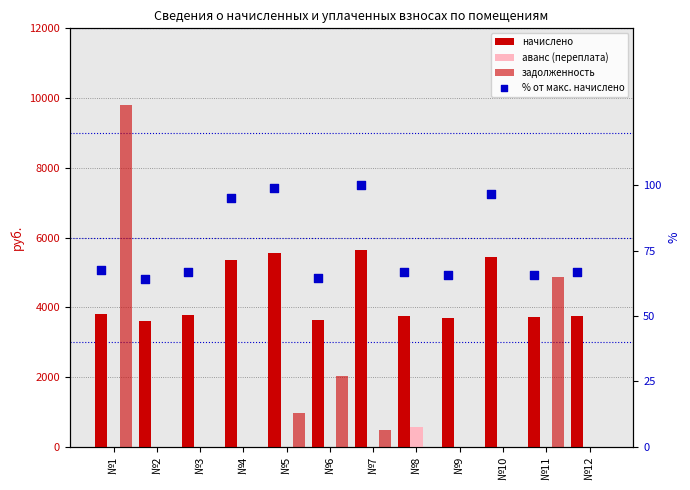

Is the value of начислено at №5 greater than the value of % от макс. начислено at №10?

Yes